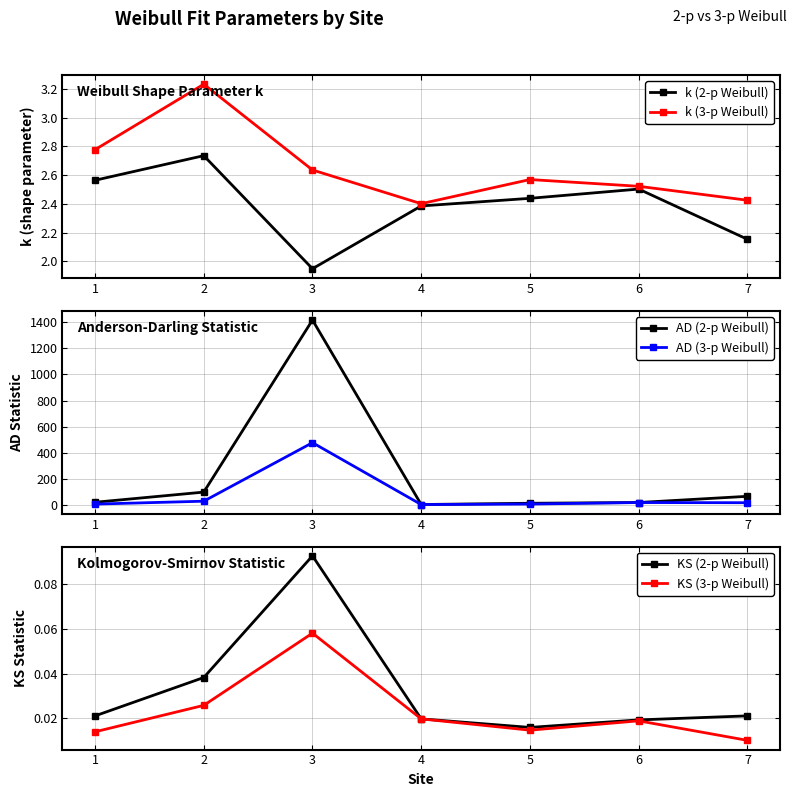

At which label is AD (3-p Weibull) closest to 242?

2